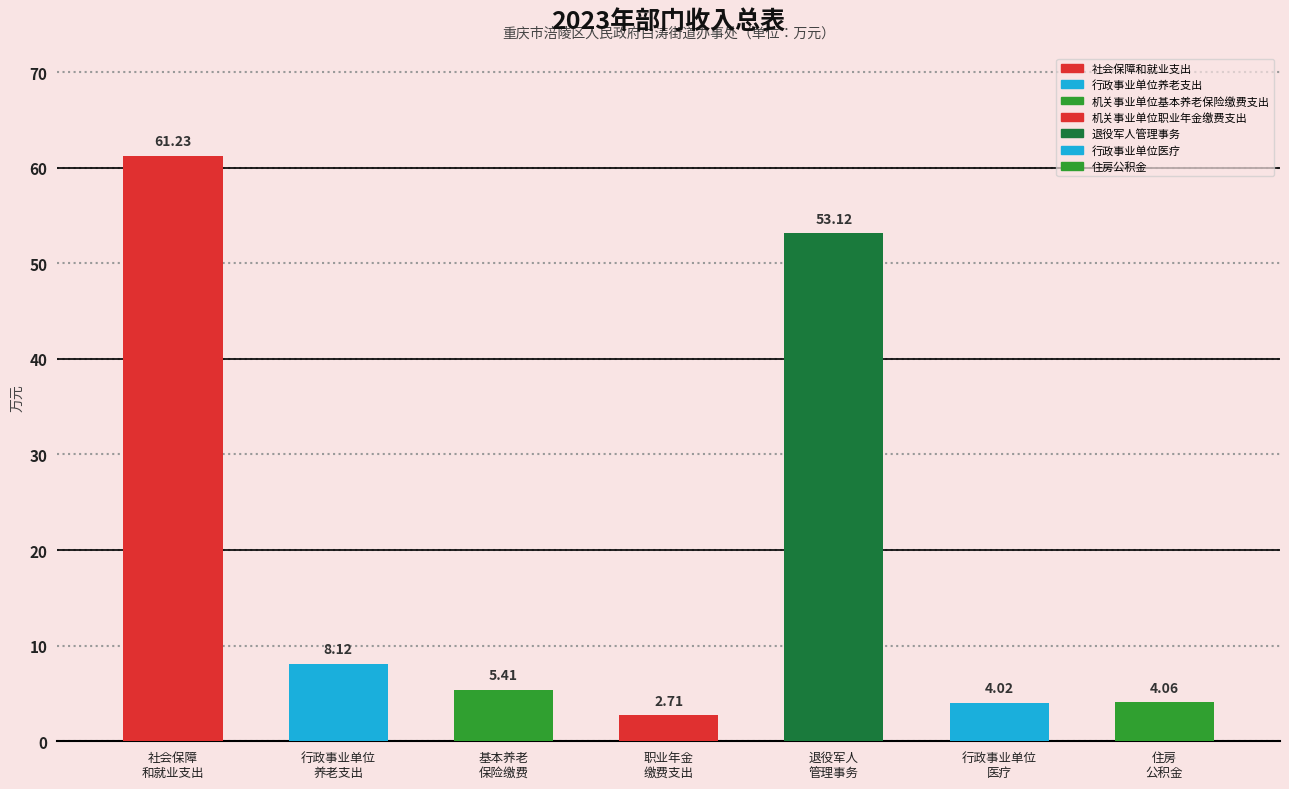

What is the label of the 5th bar from the left?

退役军人管理事务